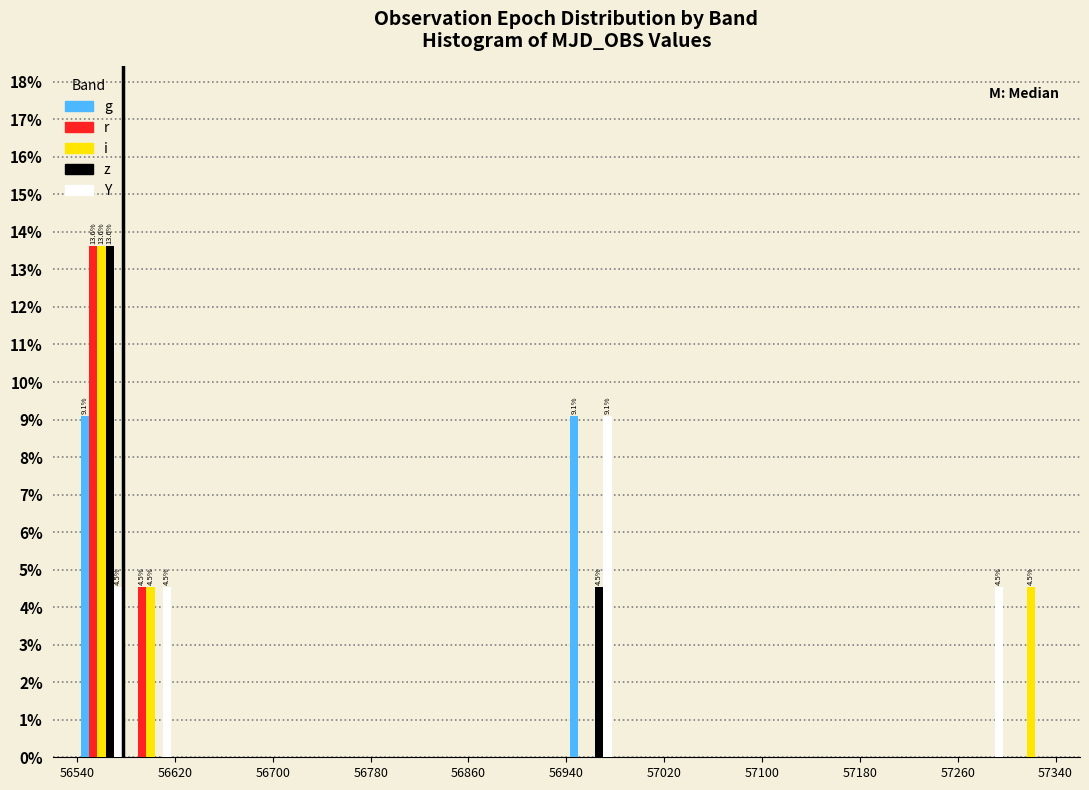

In the r series, which range on the x-axis has the tallest bar?

56540 to 56580